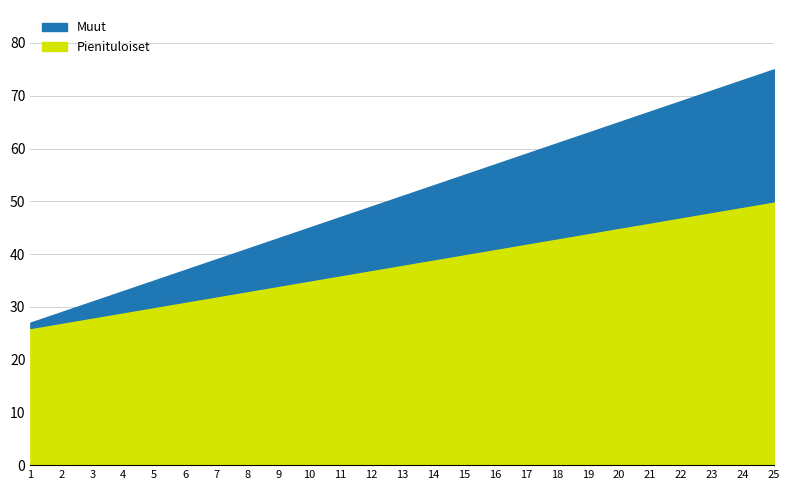

At which label is Pienituloiset closest to 38?

13